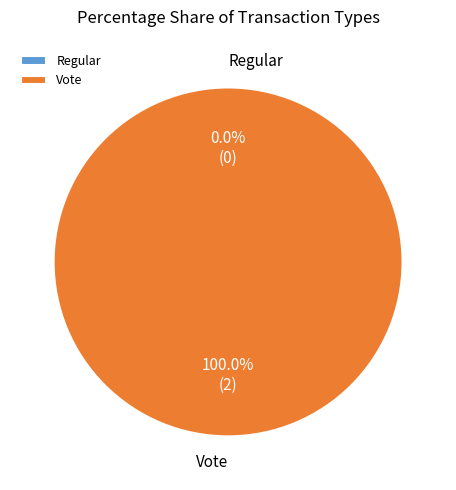

How many segments does this pie chart have?

2